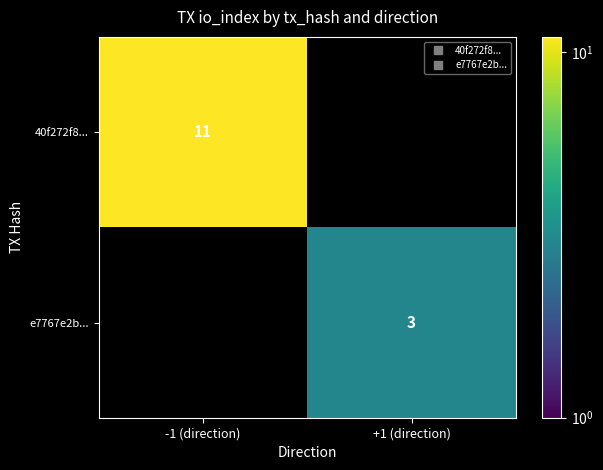

What is the difference between the e7767e2b... values at -1 (direction) and +1 (direction)?

3